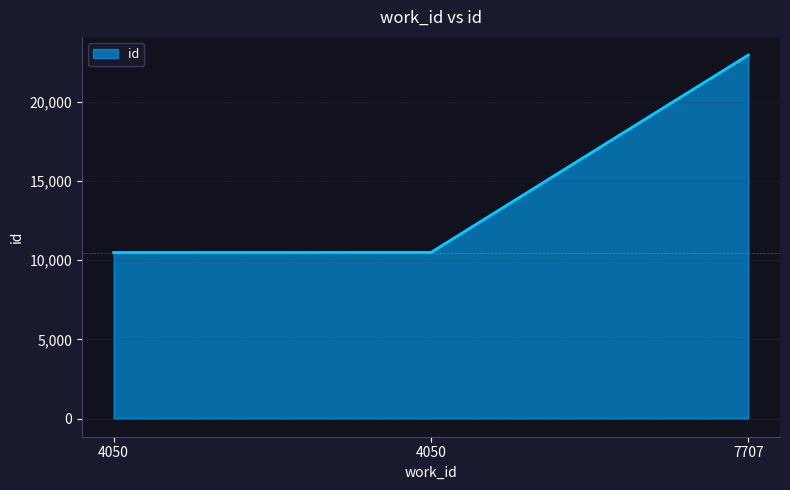

Does the chart display data point markers on the line(s)?

No